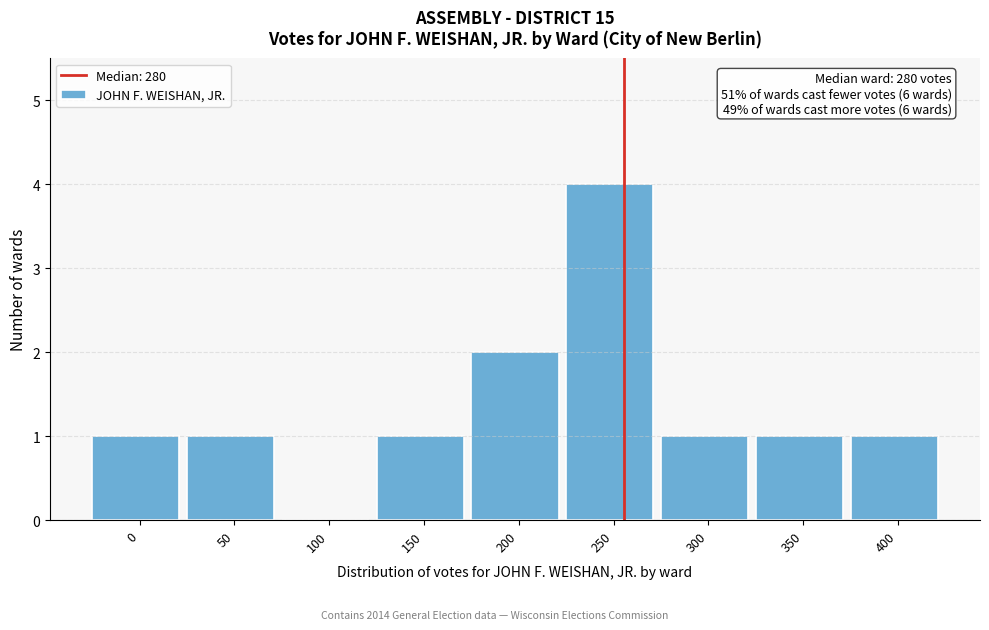

Reading left to right, extract all data points from this chart.

0=1	50=1	100=0	150=1	200=2	250=4	300=1	350=1	400=1